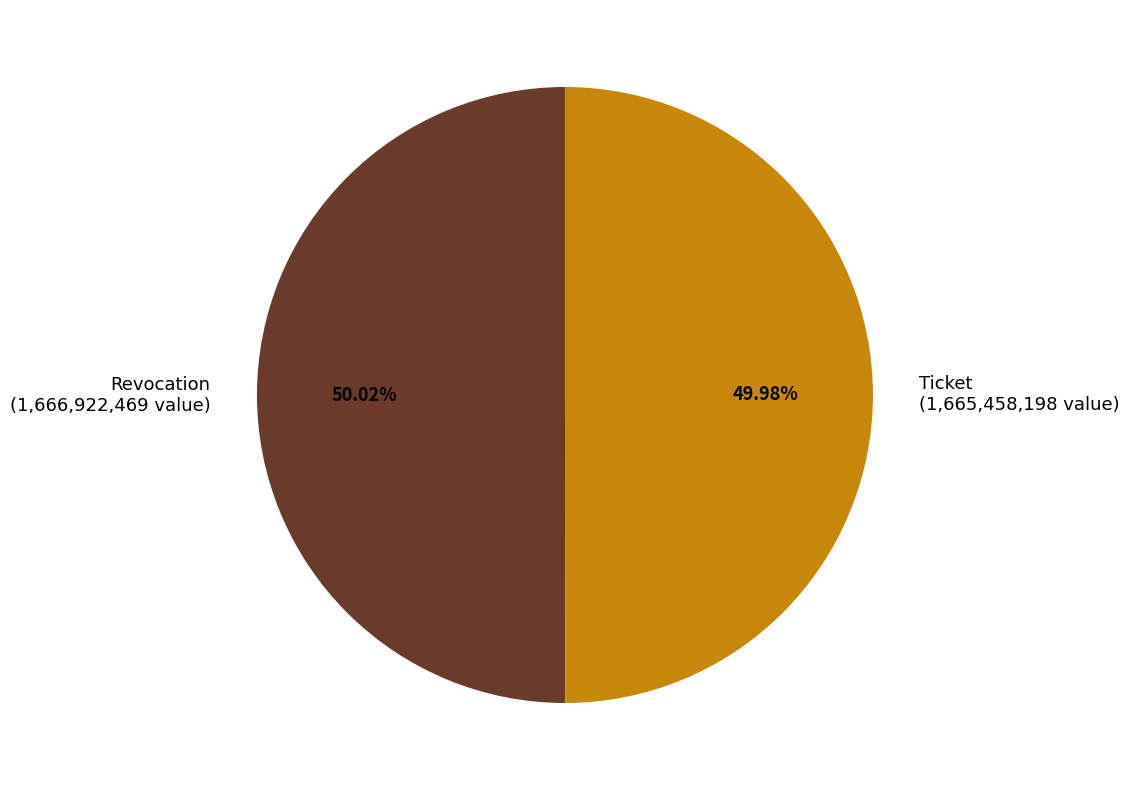

To the nearest percent, what portion does Revocation represent?

50%